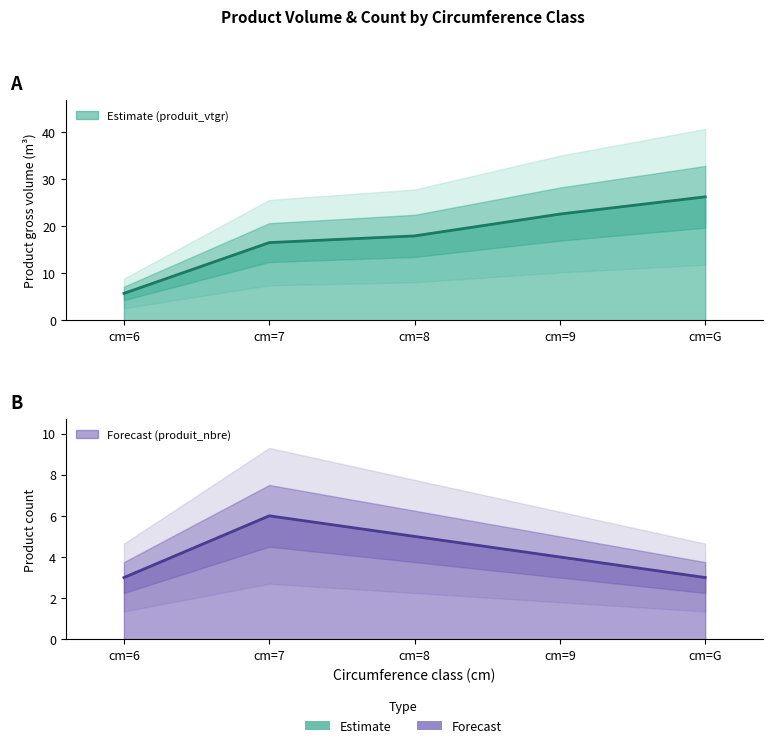

What is the average value of the produit_nbre series?

4.2